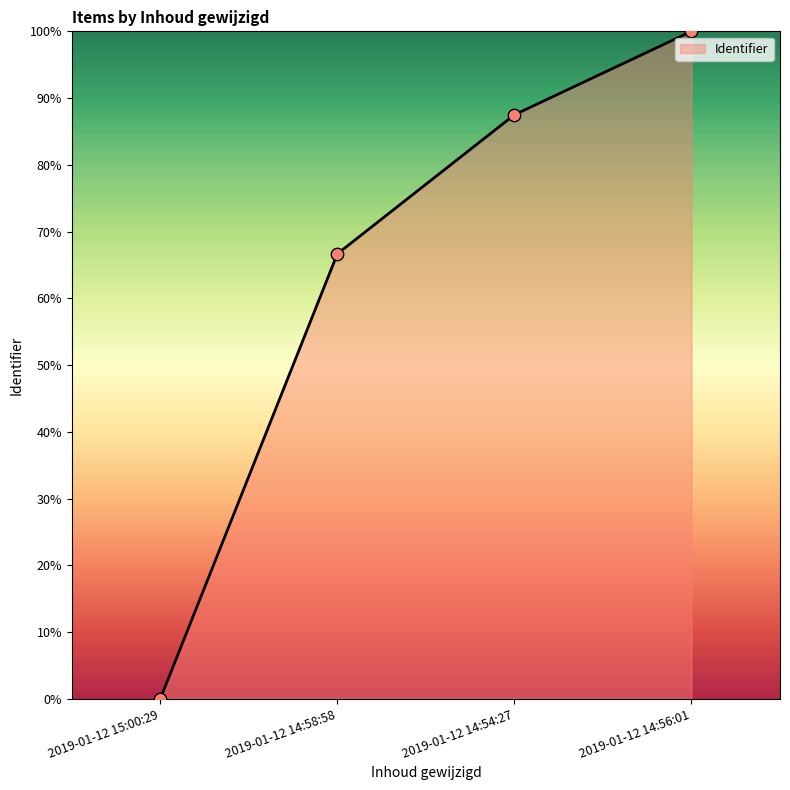

What is the change in value from 2019-01-12 15:00:29 to 2019-01-12 14:54:27?

+87.5